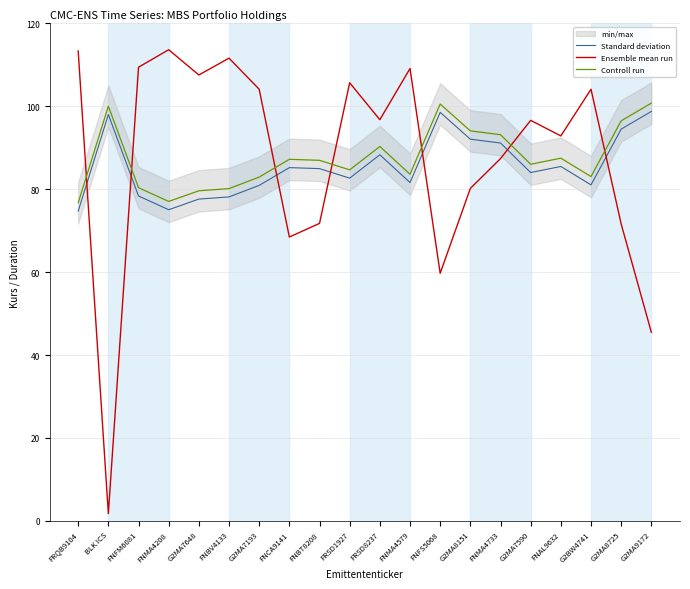

The value of Standard deviation at G2MA9172 is 98.8. True or false?

True